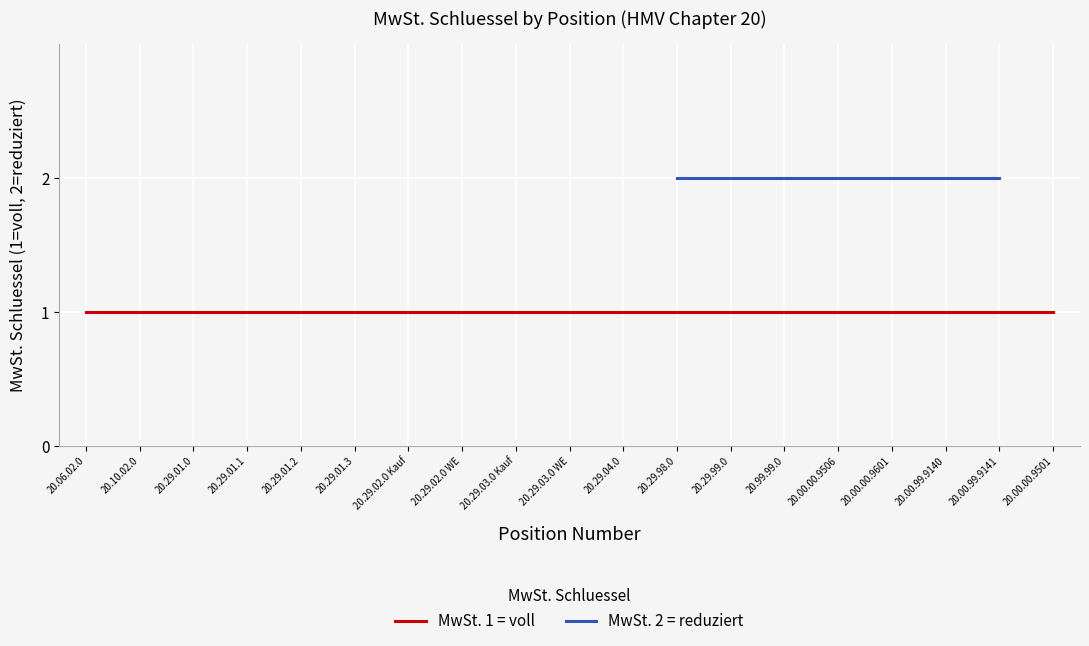

True or false: MwSt. Schluessel = 1 (voll) and MwSt. Schluessel = 2 (reduziert) cross at least once.

False